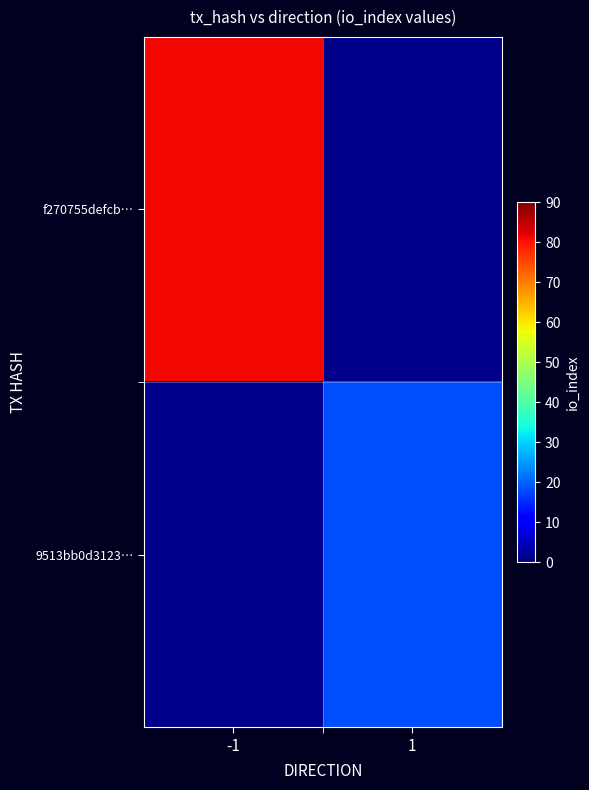

Reading left to right, list all the values displayed in this chart.

f270755defcb…: -1=81	1=0
9513bb0d3123…: -1=0	1=18